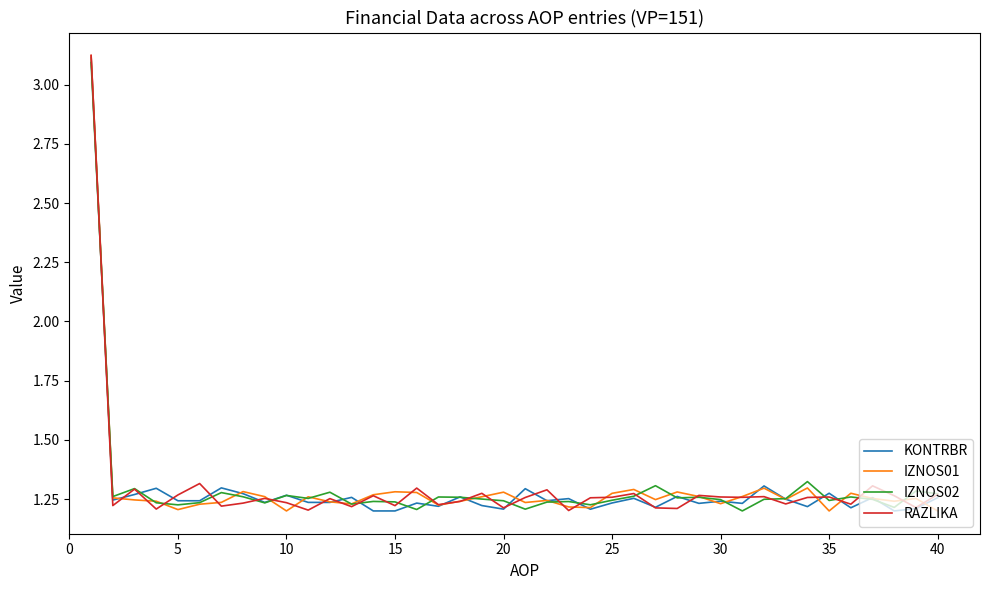

How many RAZLIKA values are between 1 and 2?

39